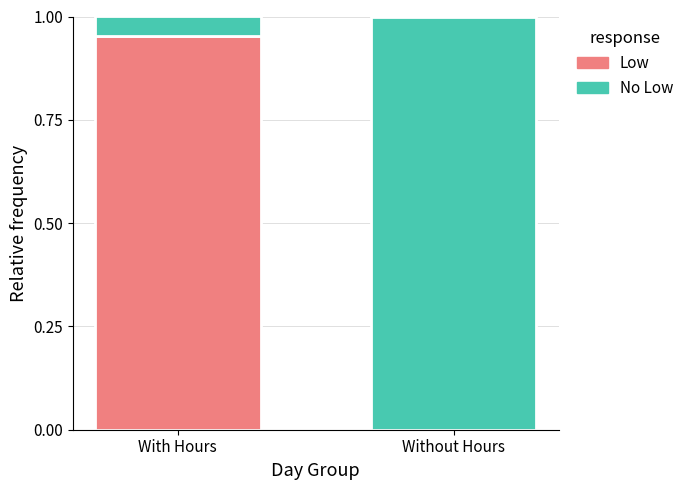

Are the bars grouped side by side (vs. stacked)?

No